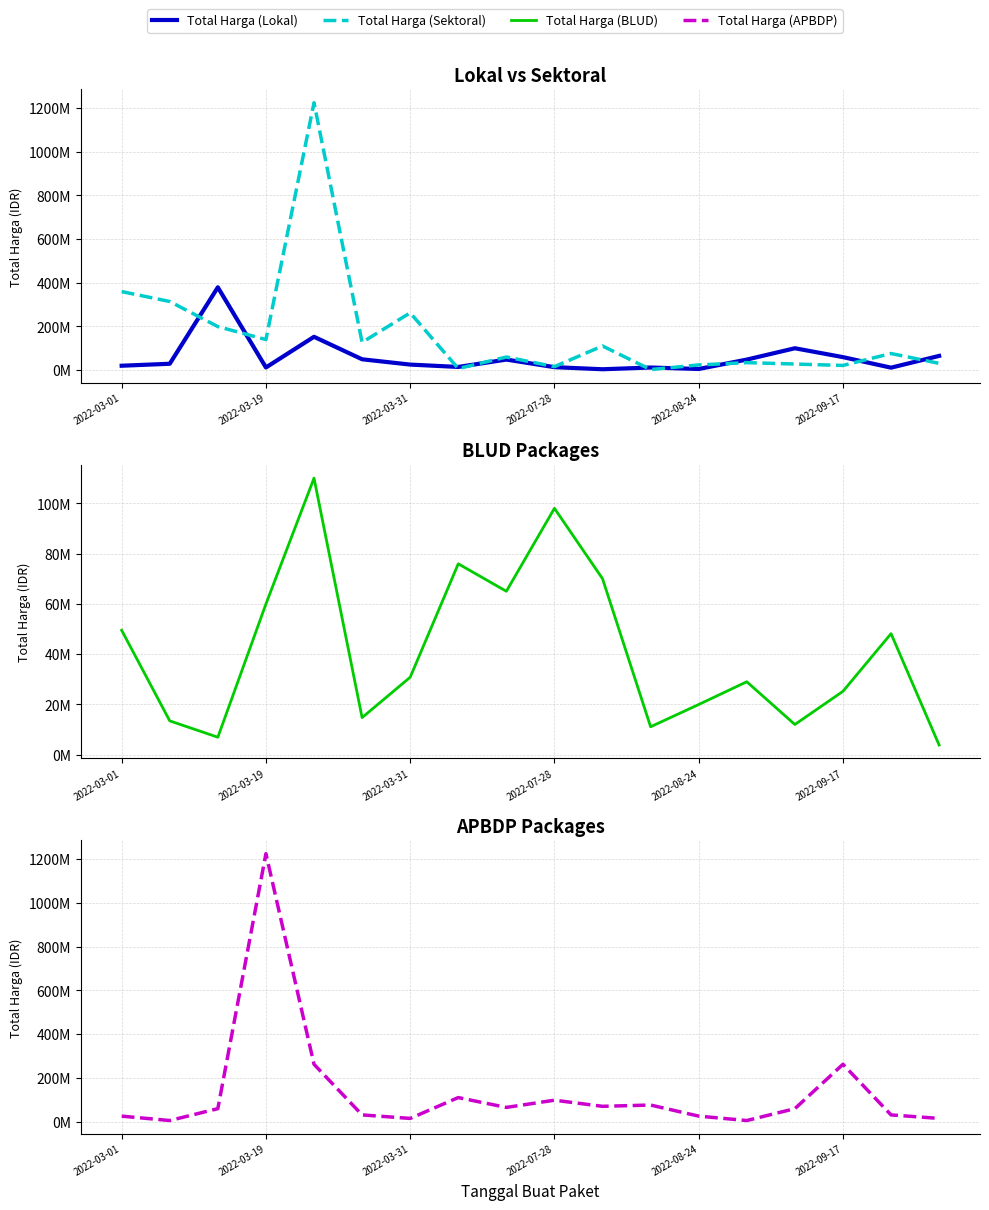

What position from the left is 16?

17